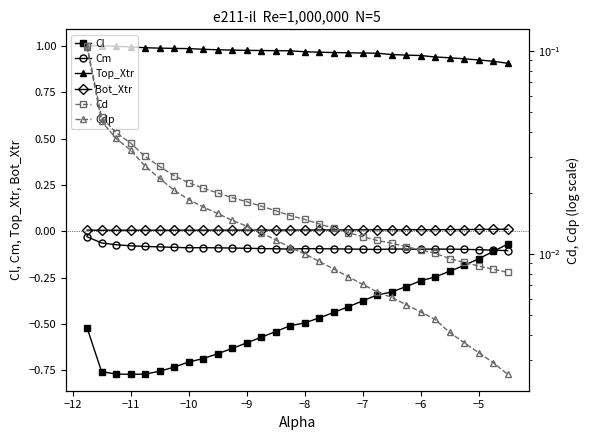

What is the greatest value displayed?

1.0